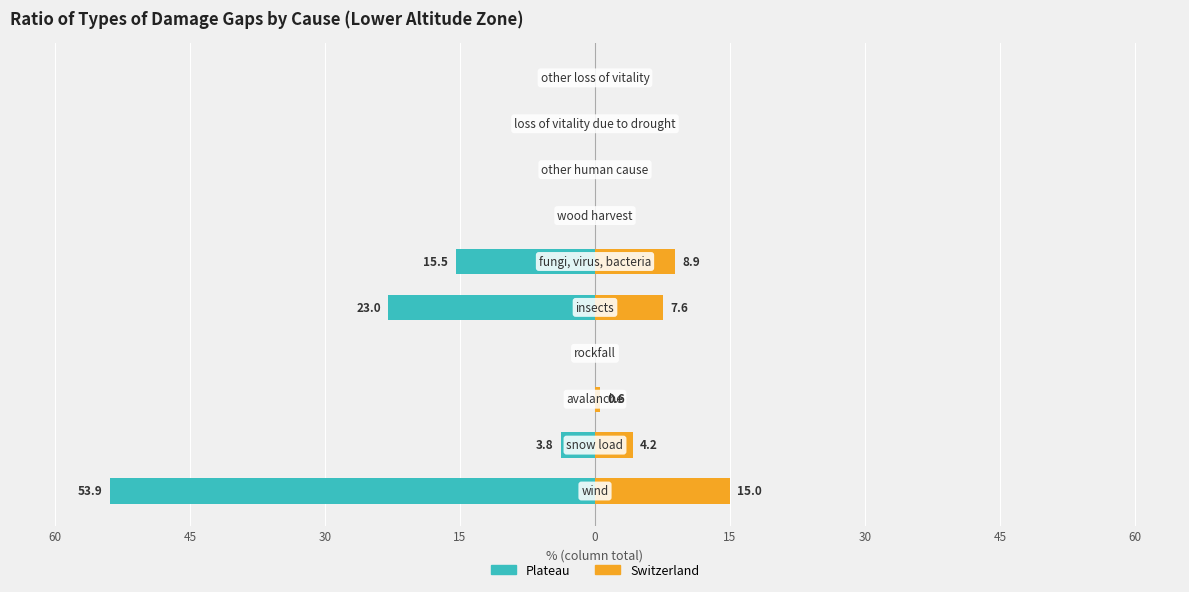

Rank the series at 30 from lowest to highest value.

Plateau, Switzerland